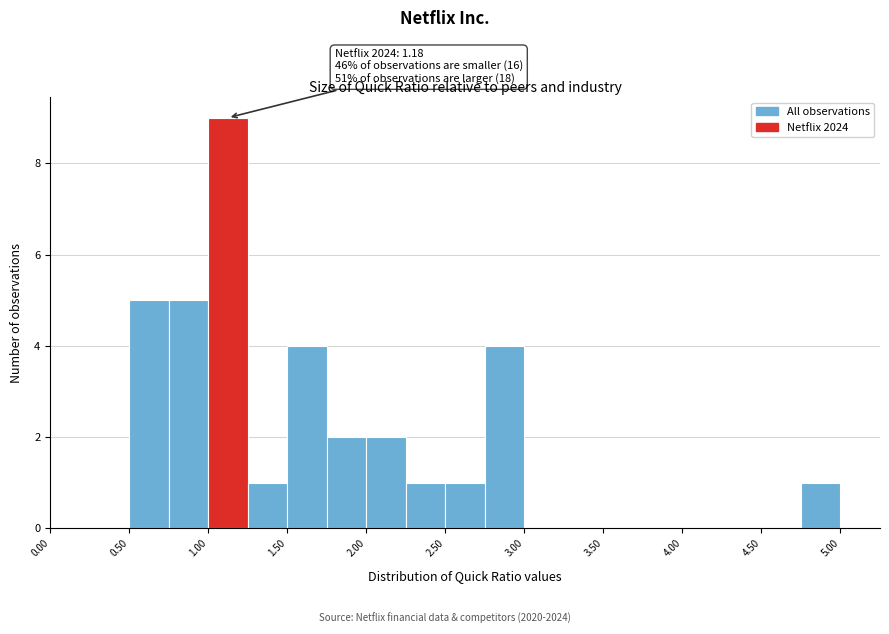

Which range on the x-axis has the tallest bar?

1.00 to 1.25